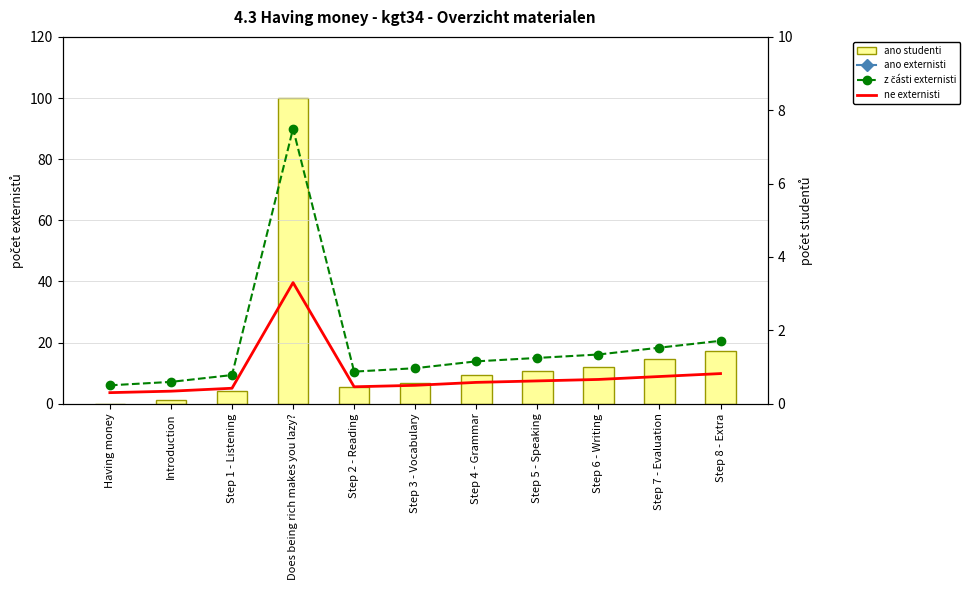

Rank the categories by ano externisti value from highest to lowest.

Does being rich makes you lazy?, Step 8 - Extra, Step 7 - Evaluation, Step 6 - Writing, Step 5 - Speaking, Step 4 - Grammar, Step 3 - Vocabulary, Step 2 - Reading, Step 1 - Listening, Introduction, Having money